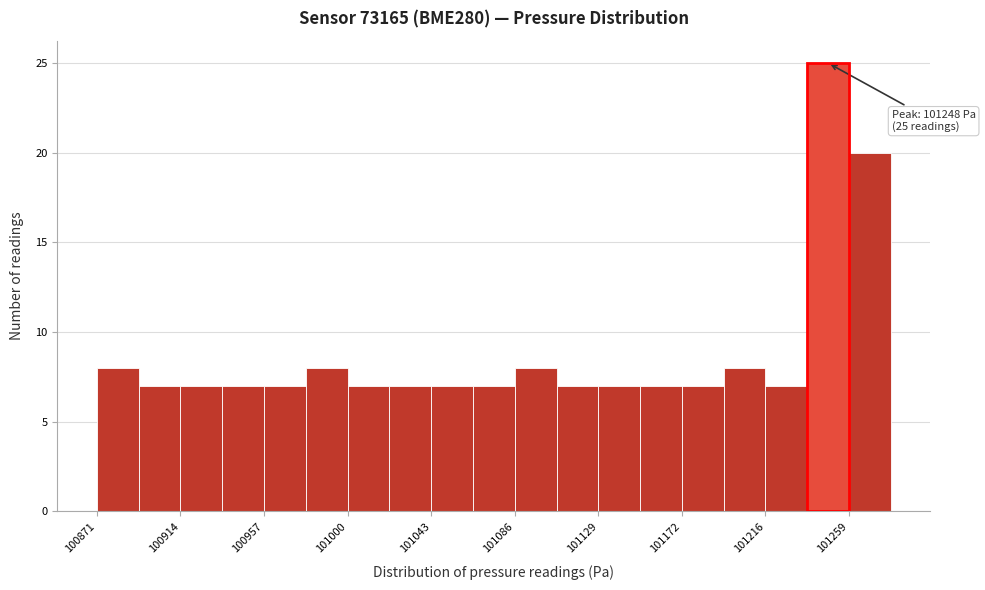

Over which range of the x-axis is the bar tallest?

101240 to 101260